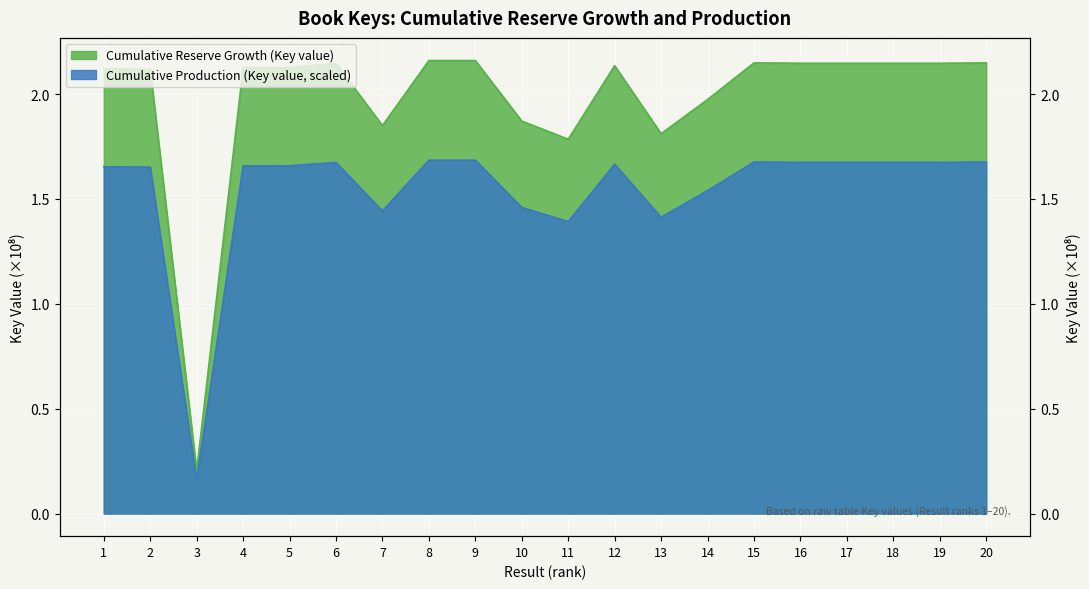

Which series has the largest total across all categories?

Cumulative Reserve Growth